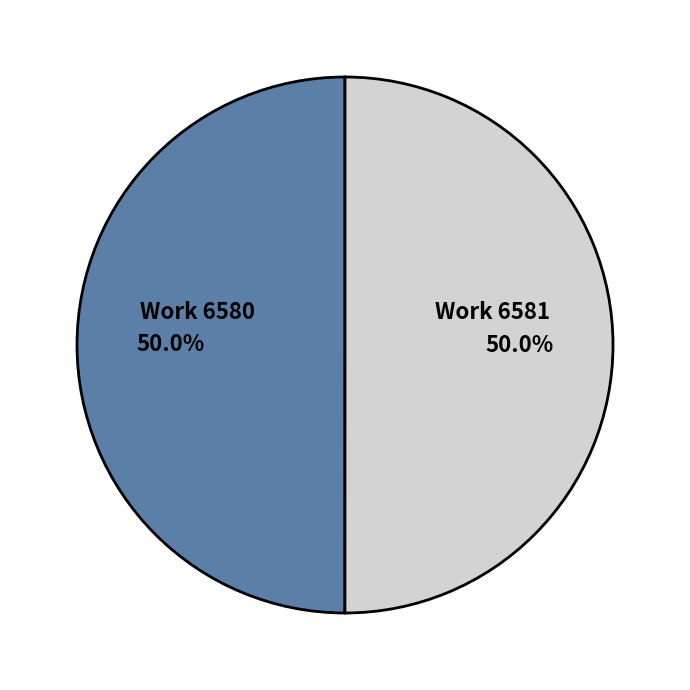

To the nearest percent, what is the combined percentage of Work 6580 and Work 6581?

100%